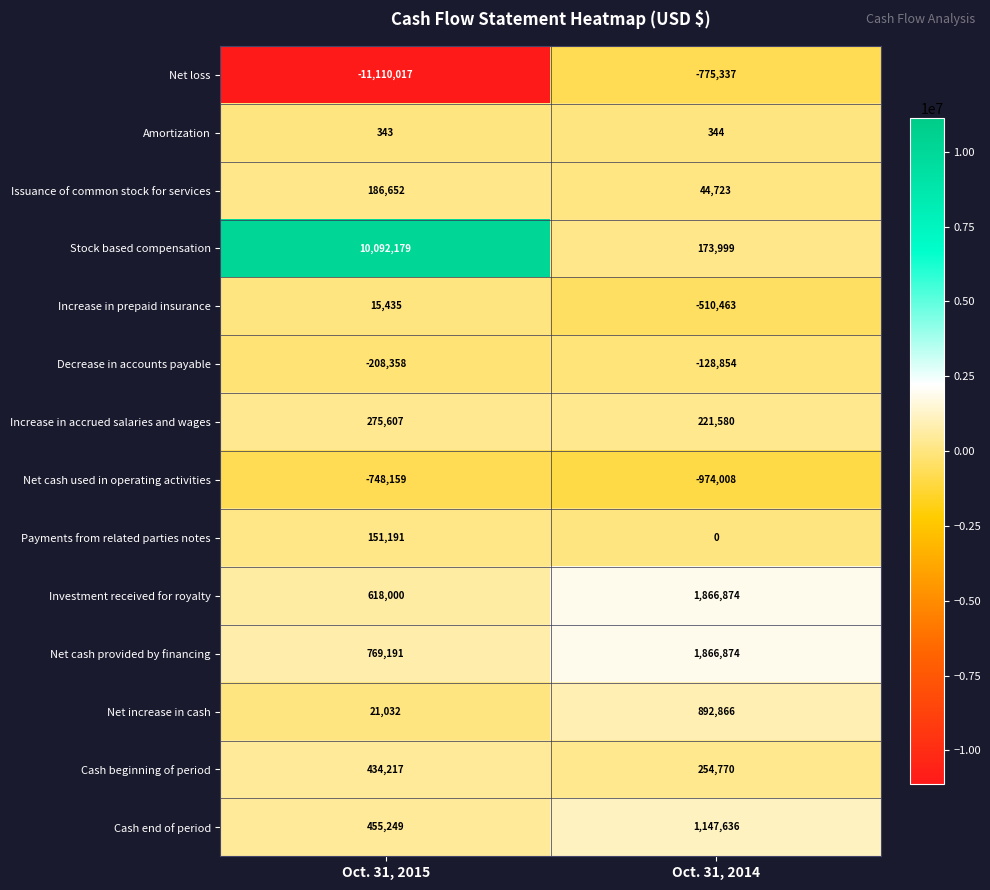

At which category is the sum across all series the highest?

Oct. 31, 2014